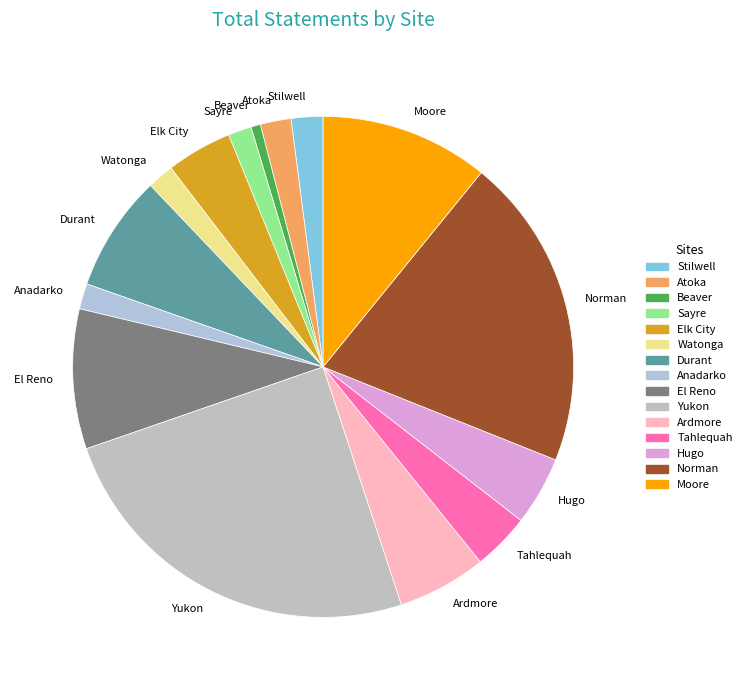

Combined, do Anadarko and Stilwell account for over 50%?

No